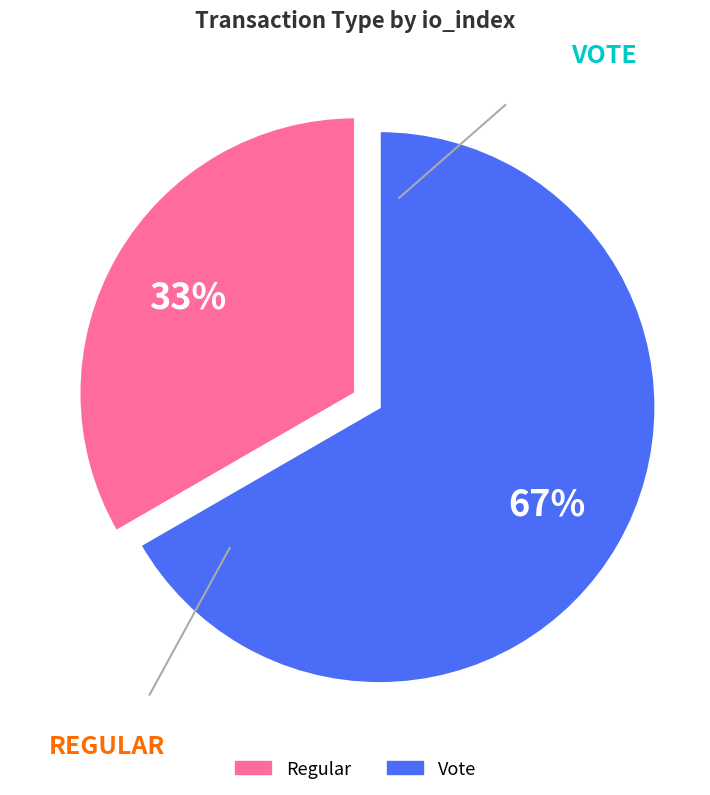

Rank the categories by value from lowest to highest.

Regular, Vote